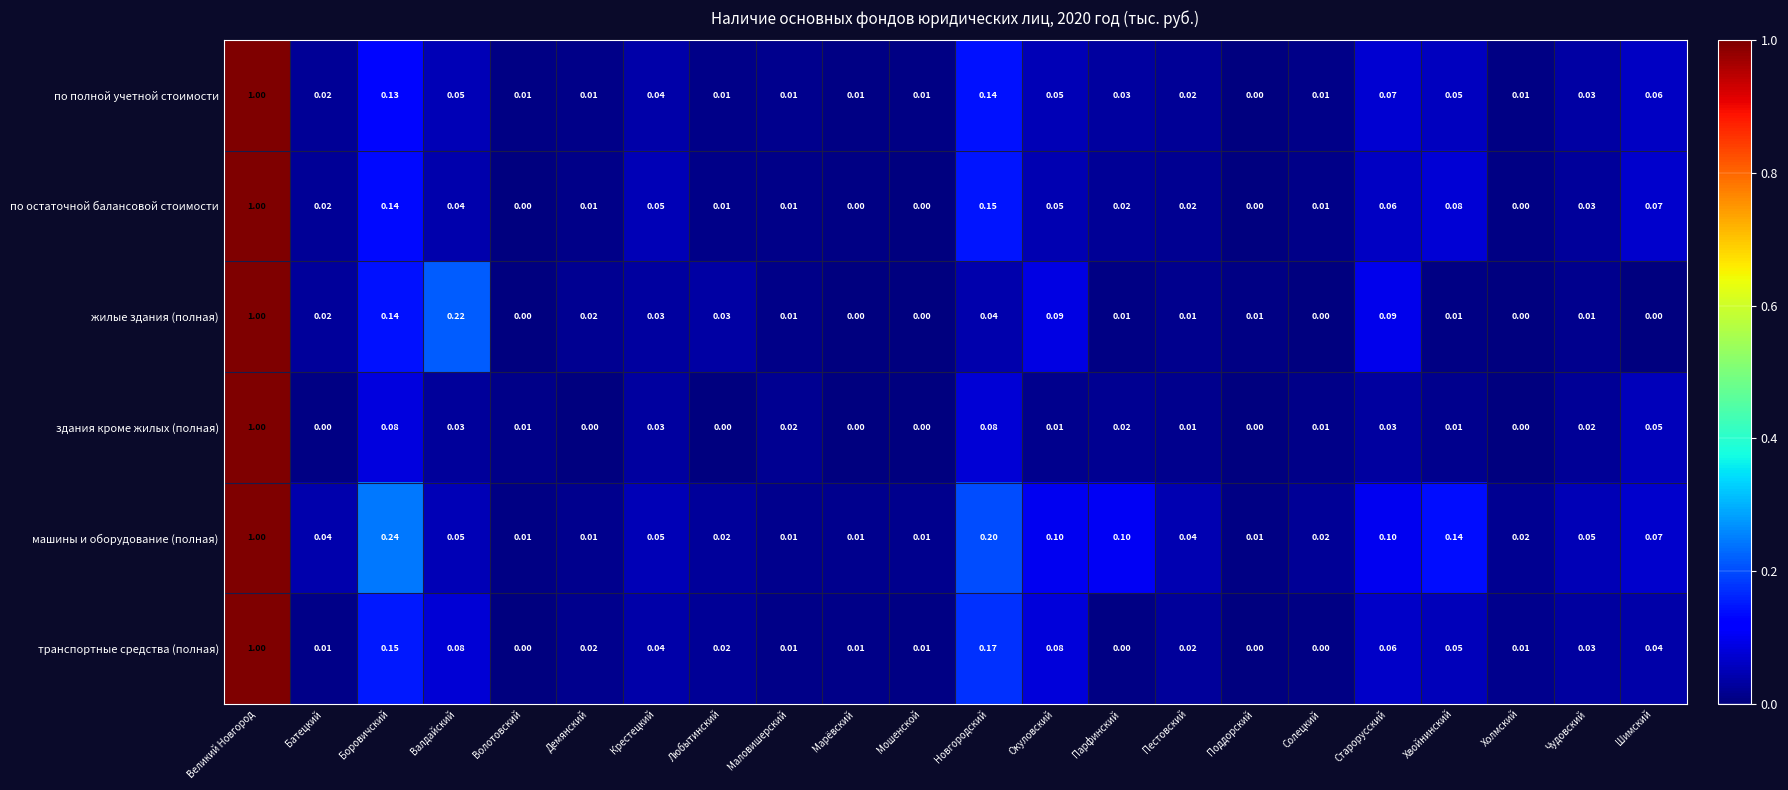

Is the value of по остаточной балансовой стоимости at Старорусский greater than the value of машины и оборудование (полная) at Батецкий?

Yes